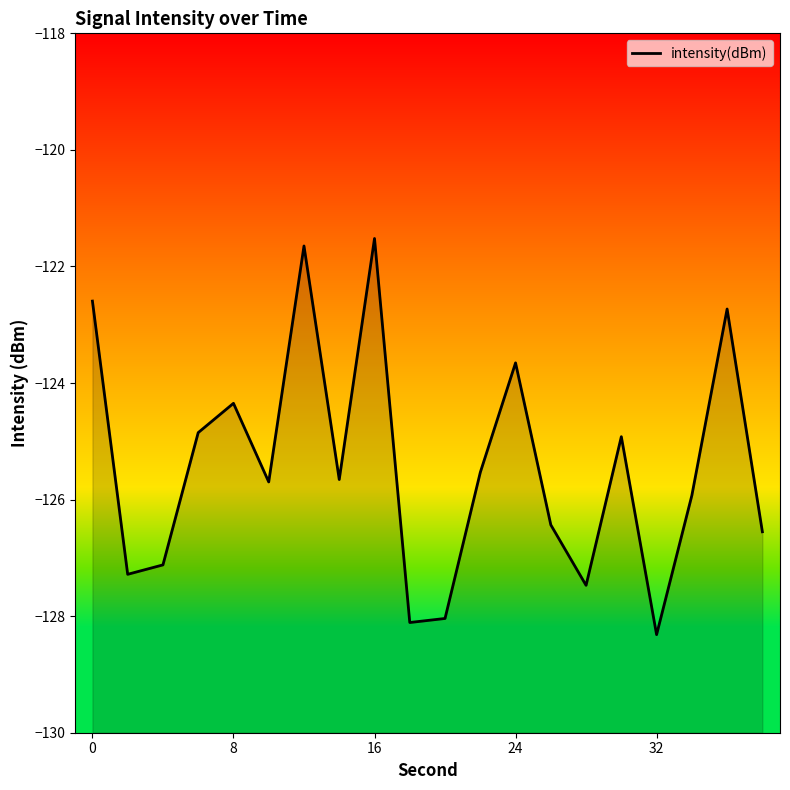

What is the smallest value displayed?

-128.3